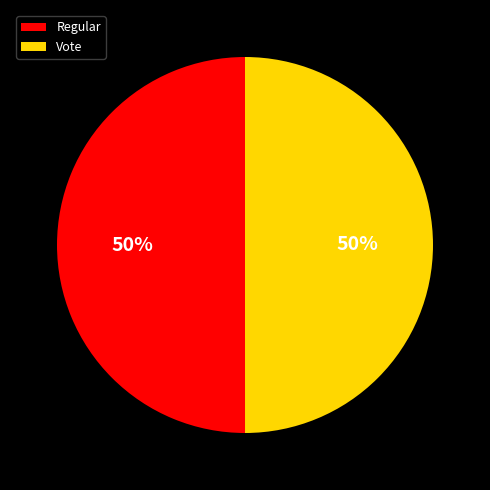

To the nearest percent, what is the average slice percentage?

50%